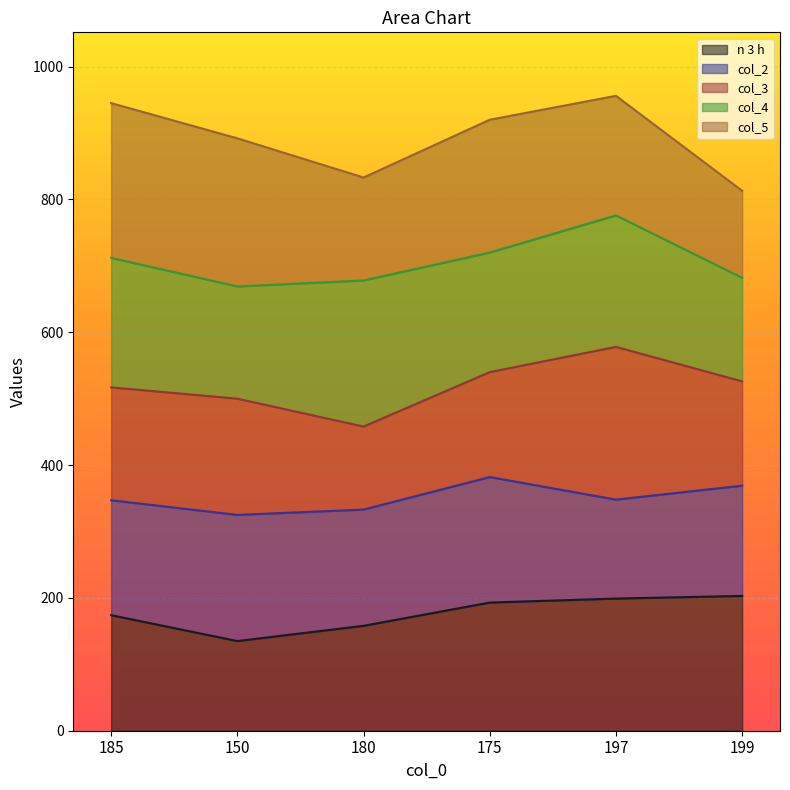

What is the lowest value of the n 3 h series?

135